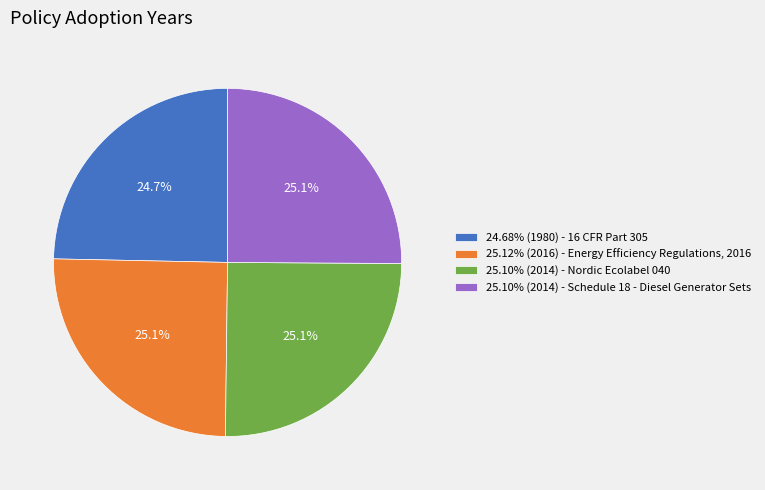

Approximately how many times larger is the value at 25.12% (2016) - Energy Efficiency Regulations, 2016 compared to 24.68% (1980) - 16 CFR Part 305?

1.0